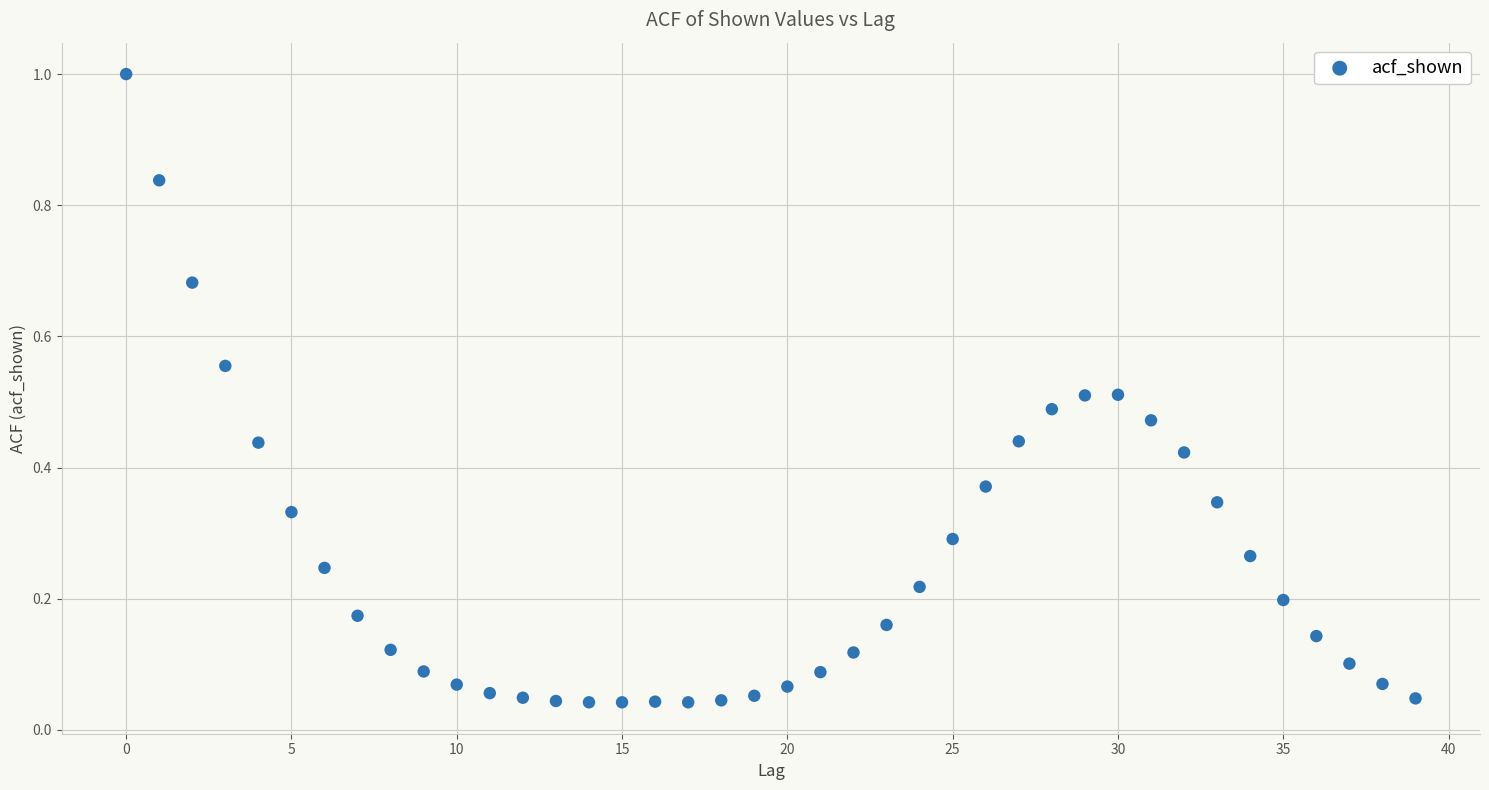

What is the range of Y values (max minus min)?

1.0